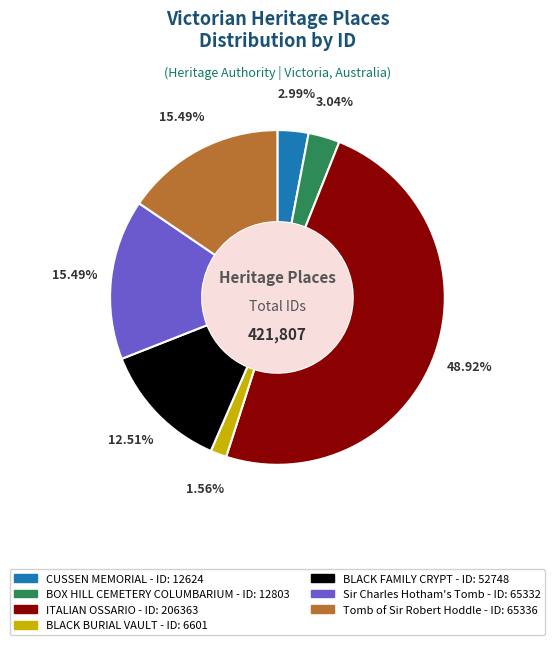

What is the smallest slice in the pie chart?

BLACK BURIAL VAULT